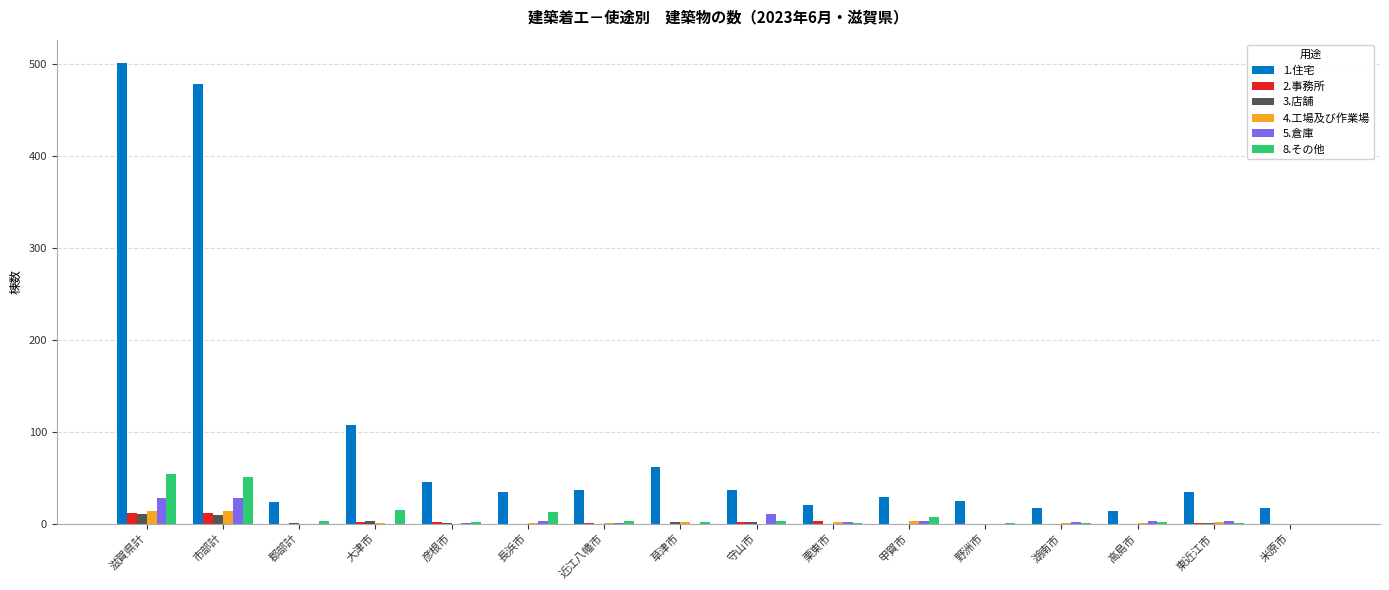

What is the highest value of the 2.事務所 series?

11